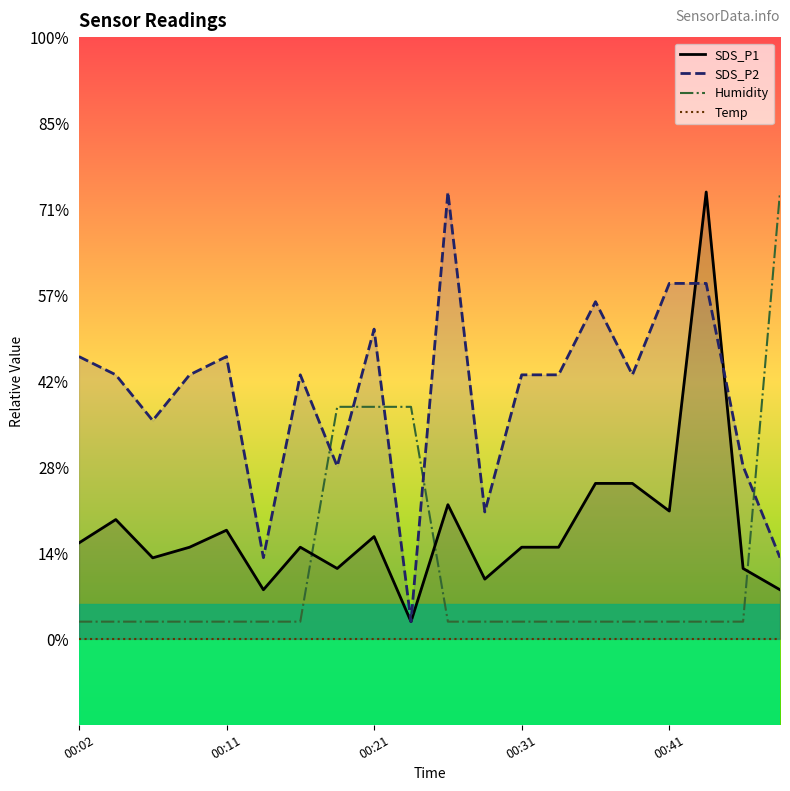

The value of SDS_P1 at 00:31 is 0.1. True or false?

False